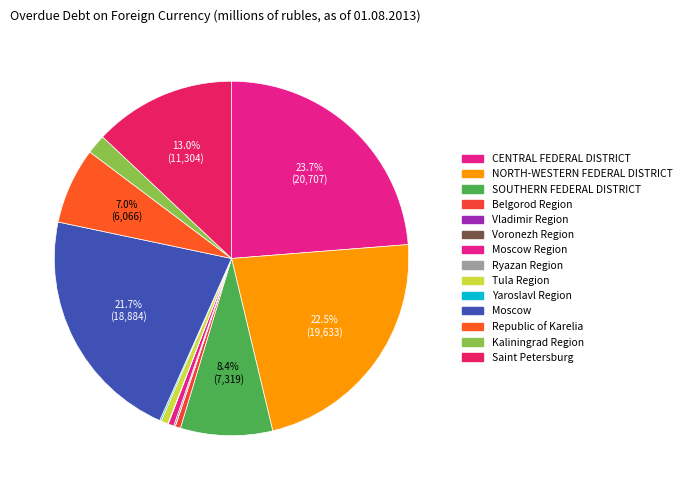

Which has a higher value, Belgorod Region or Moscow?

Moscow